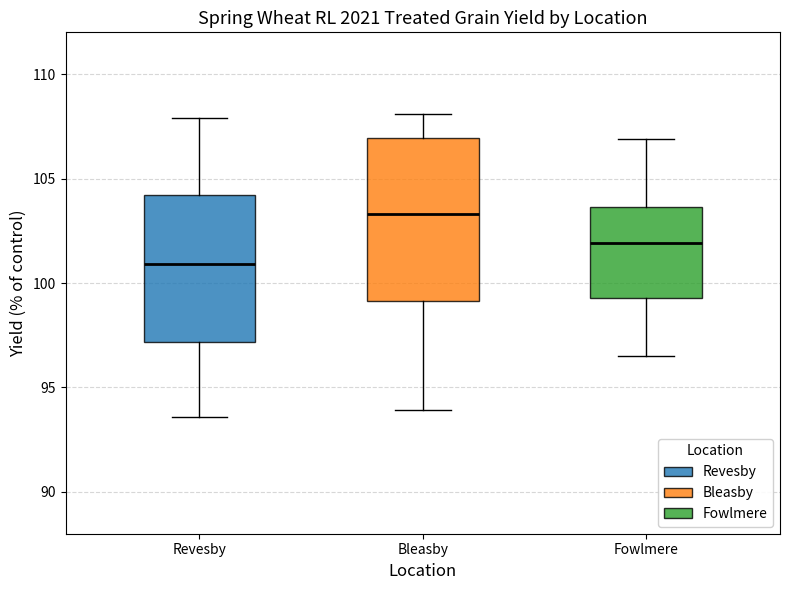

Reading left to right, transcribe this box plot: for each box, give where its median line is, the range the box spans, and where its two whiskers end, as read against the y-axis. The values are not printed on the chart, so give them approximately, as read against the axis.

Revesby: median 101.0, box 97.0 to 104.0, whiskers 93.5 to 108.0
Bleasby: median 103.5, box 99.0 to 107.0, whiskers 94.0 to 108.0
Fowlmere: median 102.0, box 99.5 to 103.5, whiskers 96.5 to 107.0